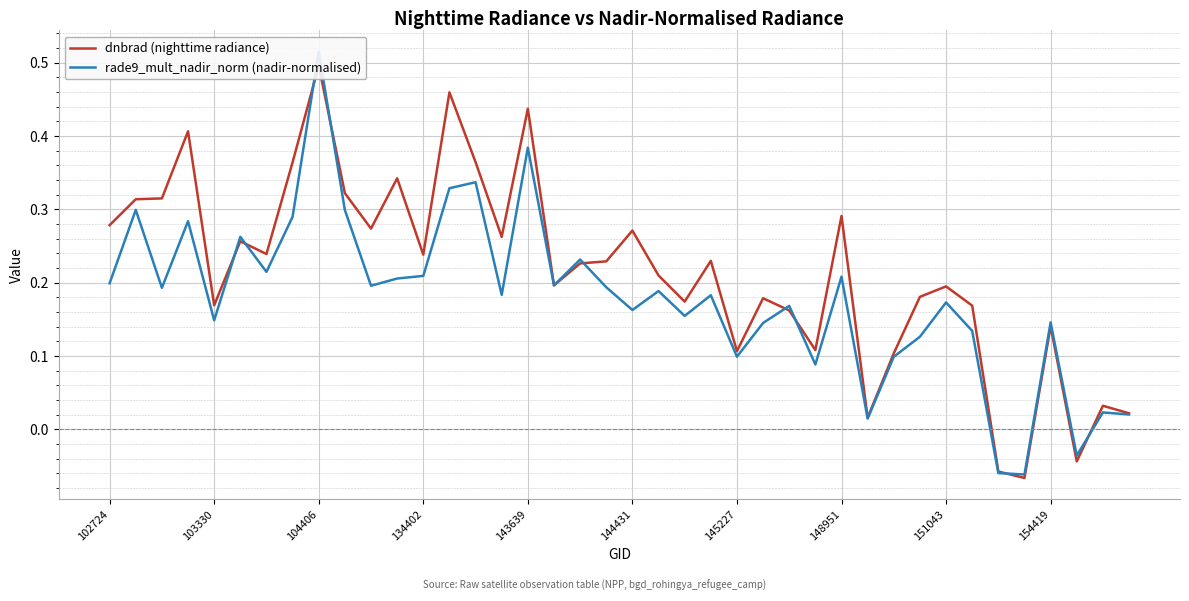

What is the value of the rade9_mult_nadir_norm (nadir-normalised) point at the 36th from the left?

-0.1